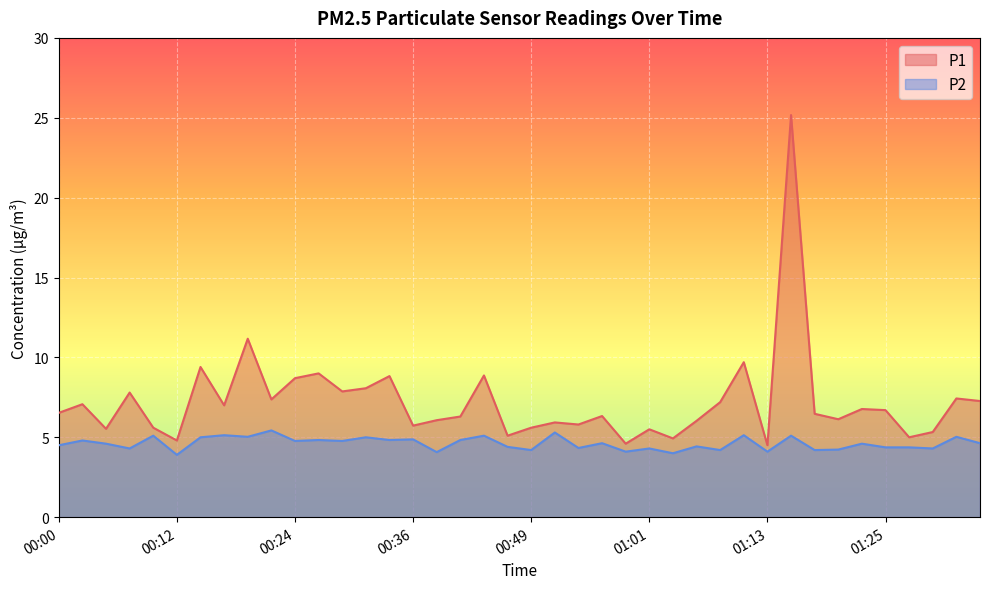

At 01:25, list the series in order from largest to smallest.

P1, P2